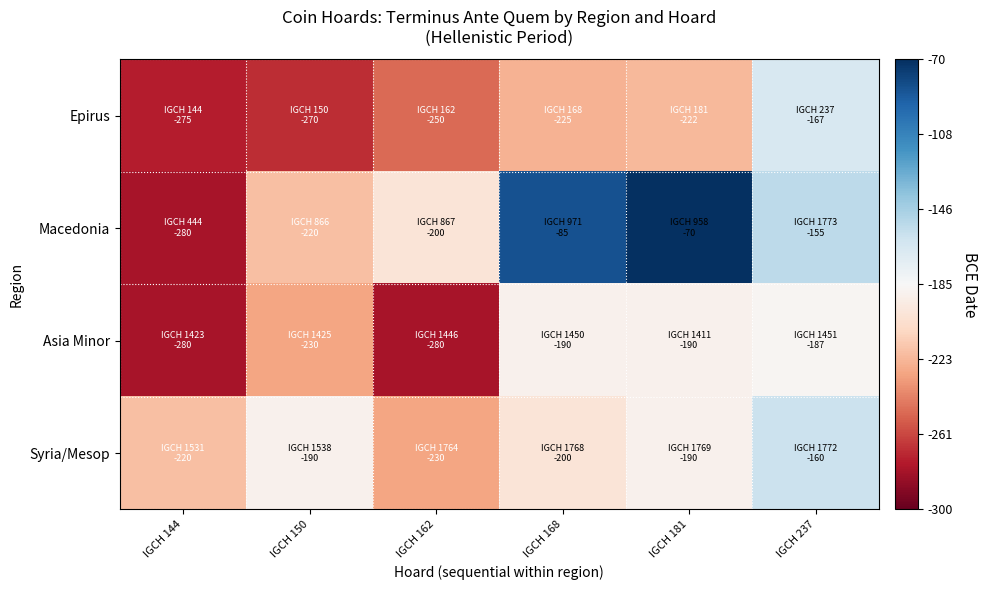

Reading left to right, transcribe all the data shown in this chart.

Epirus: IGCH 144=-275	IGCH 150=-270	IGCH 162=-250	IGCH 168=-225	IGCH 181=-222	IGCH 237=-167
Macedonia: IGCH 144=-280	IGCH 150=-220	IGCH 162=-200	IGCH 168=-85	IGCH 181=-70	IGCH 237=-155
Asia Minor: IGCH 144=-280	IGCH 150=-230	IGCH 162=-280	IGCH 168=-190	IGCH 181=-190	IGCH 237=-187
Syria/Mesop: IGCH 144=-220	IGCH 150=-190	IGCH 162=-230	IGCH 168=-200	IGCH 181=-190	IGCH 237=-160